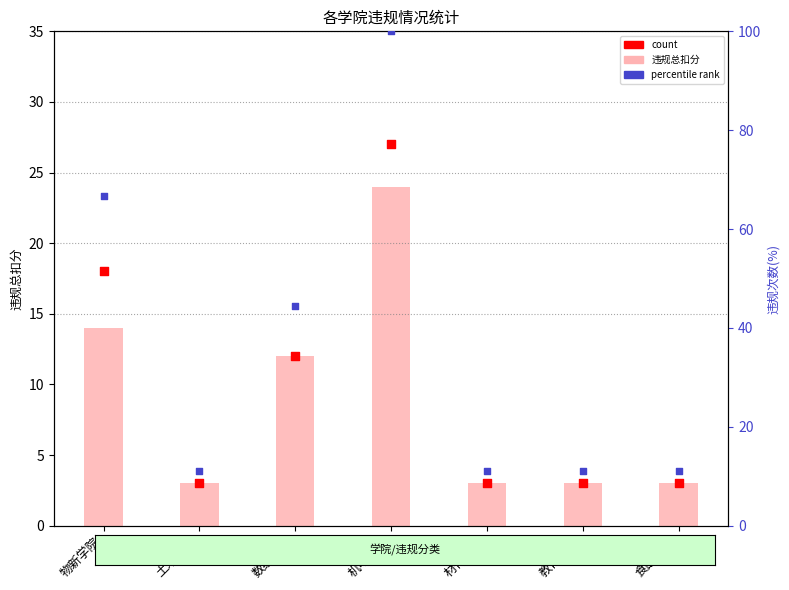

Which series has the largest total across all categories?

percentile rank